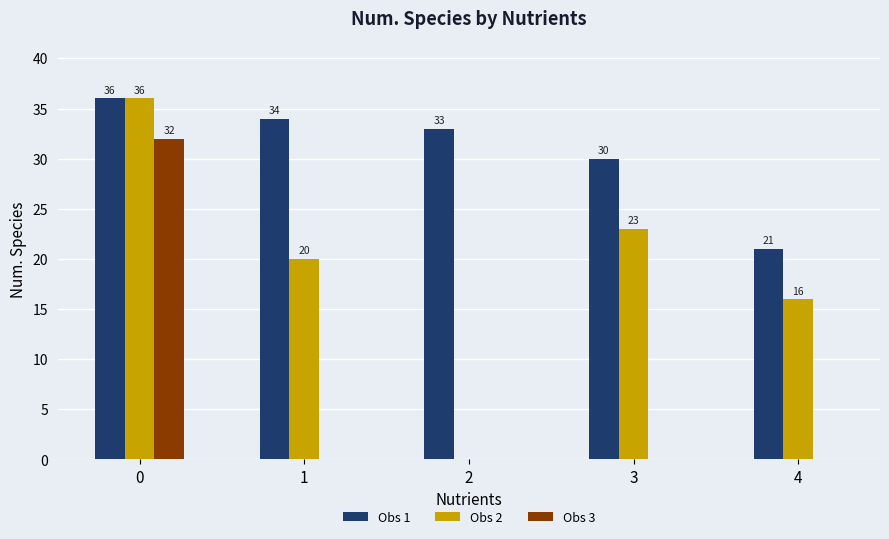

What is the total value across all series at 0?

104